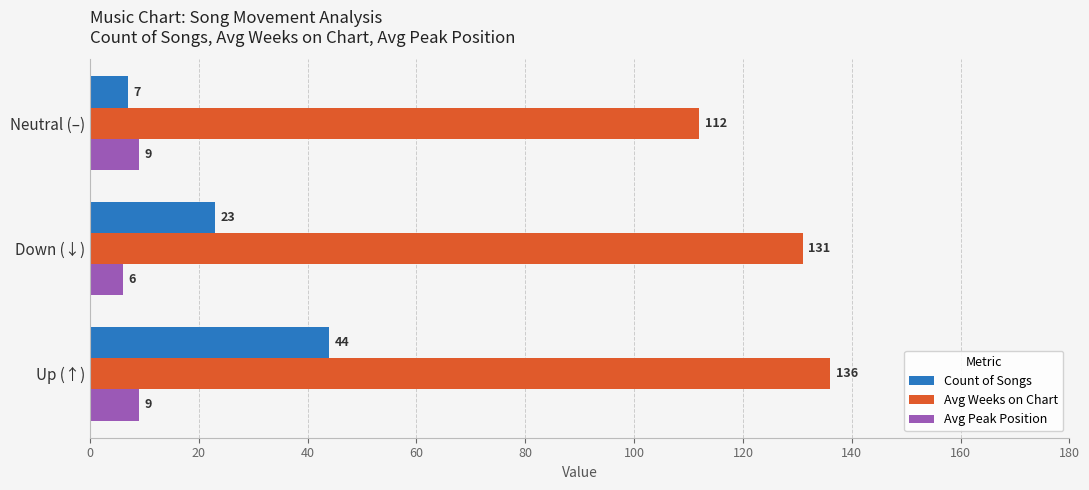

What is the spread (max minus min) of values at Down (↓)?

125